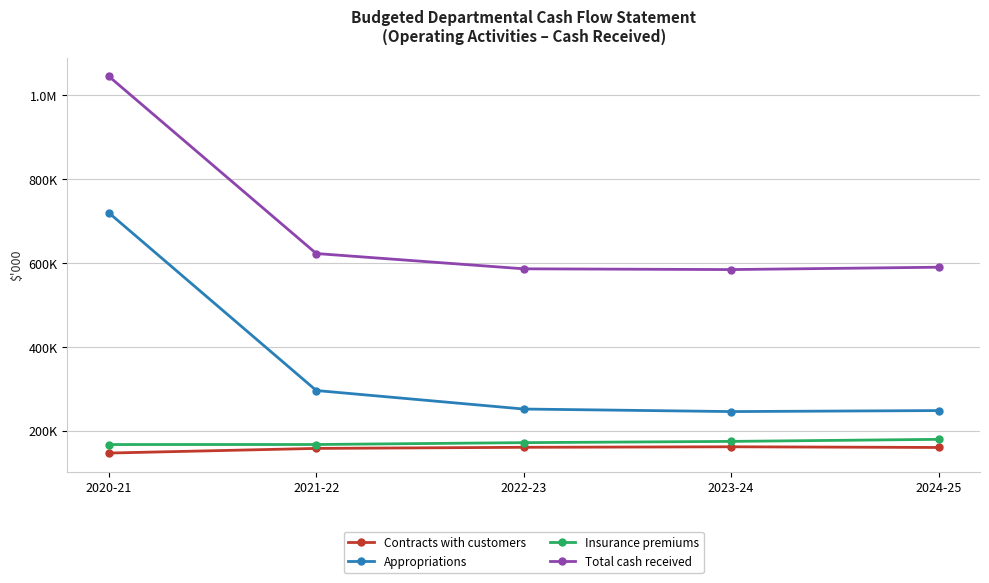

Between 2021-22 and 2023-24, which series saw the biggest shift?

Appropriations